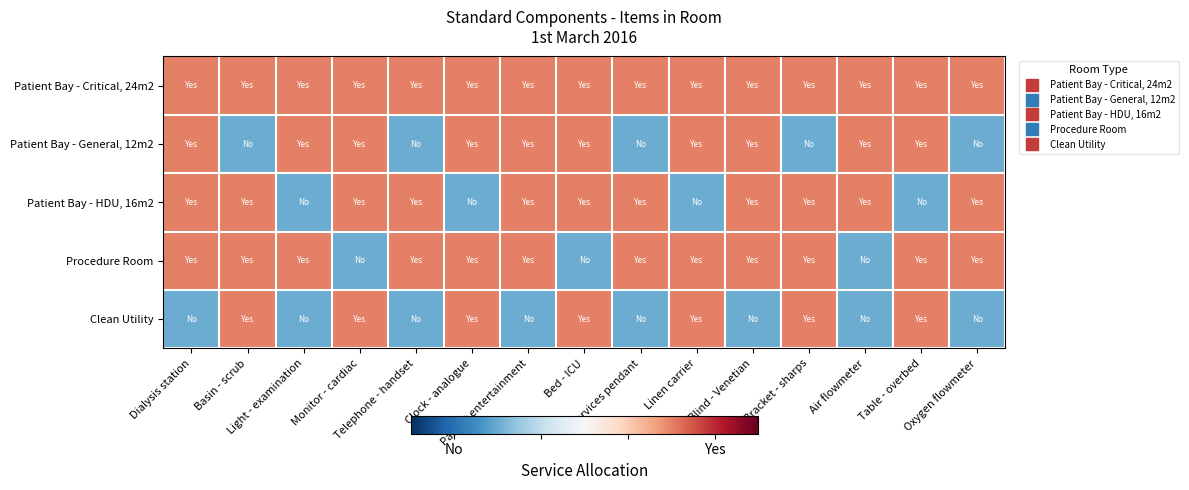

At how many categories does at least one series exceed 0?

15